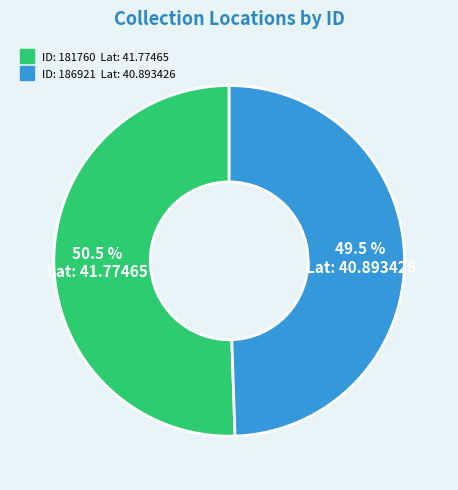

How many segments does this pie chart have?

2